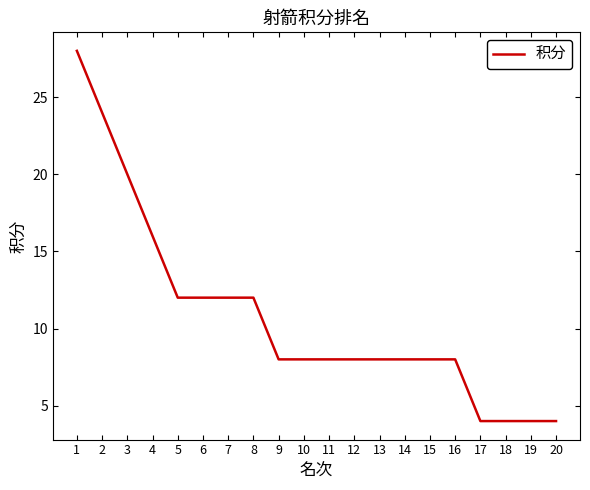

Does the chart display data point markers on the line(s)?

No